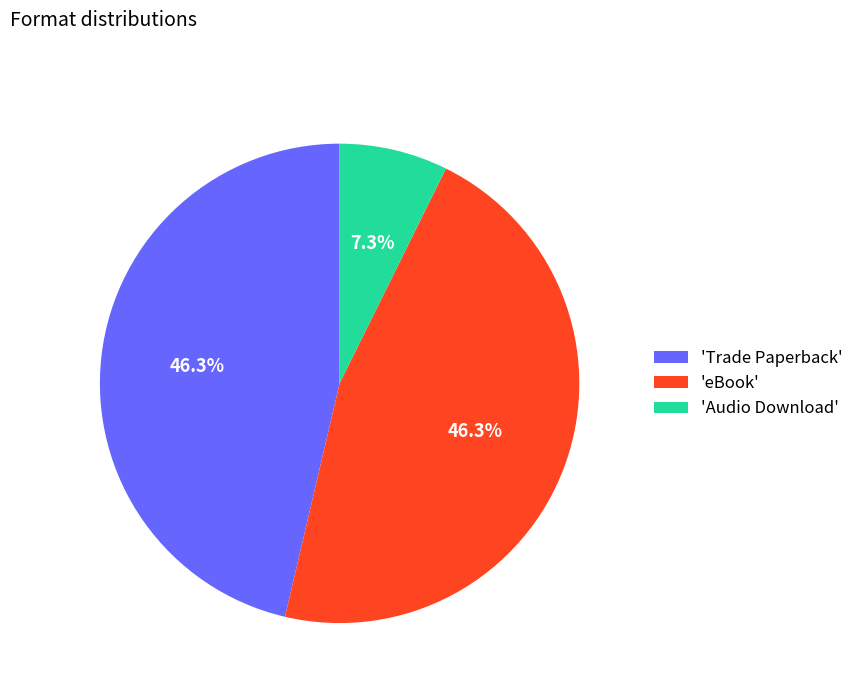

Does any single category account for the majority?

No